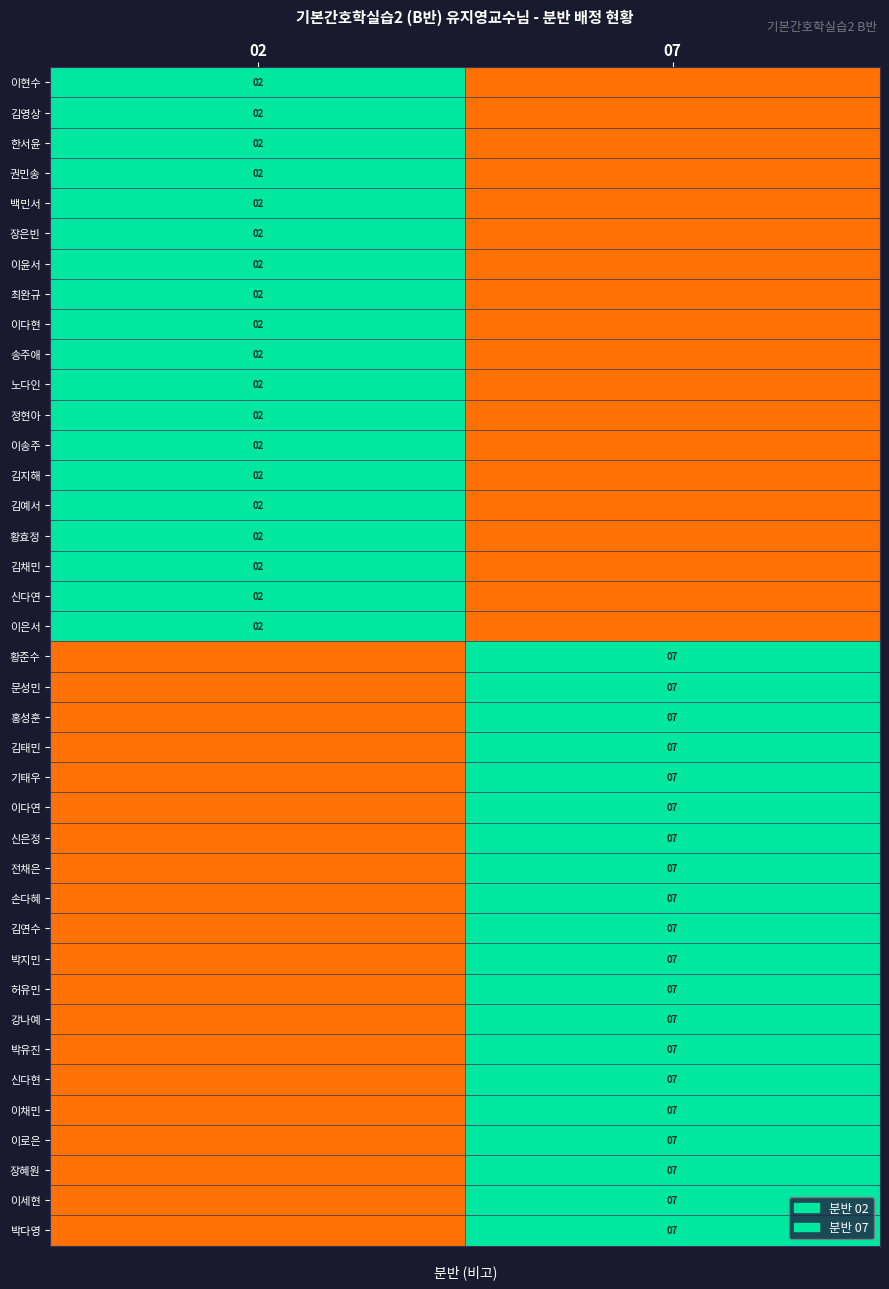

The value of 한서윤 at 02 is 3.5. True or false?

False